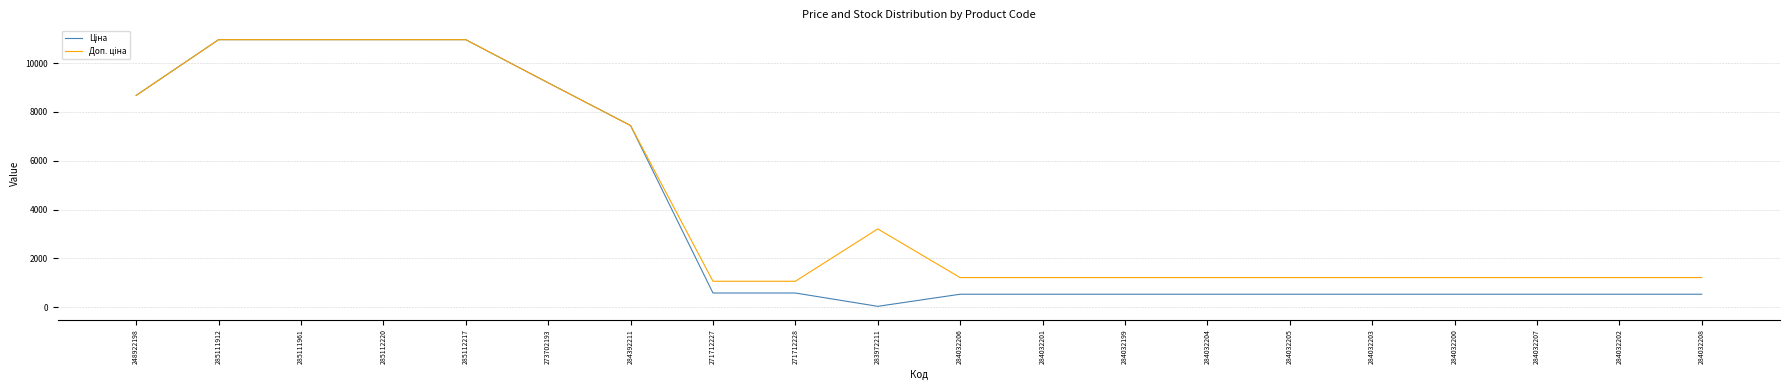

What is the difference between the highest and lowest values at 271712227?

481.9